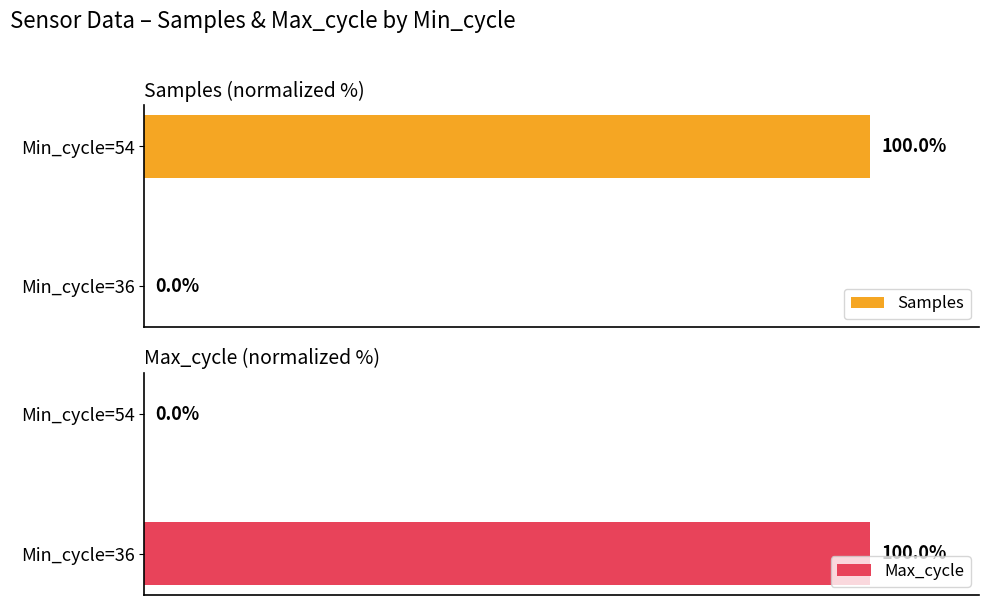

How many bars are there in each group?

2